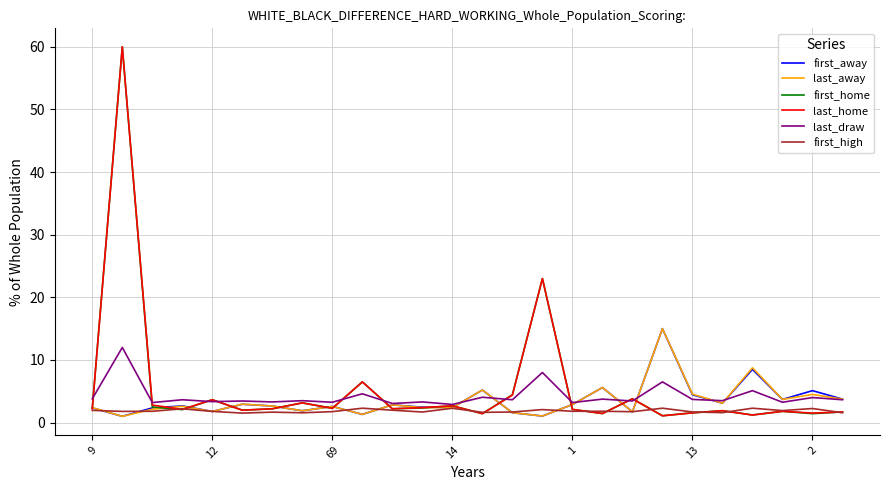

How many series are shown in this chart?

6